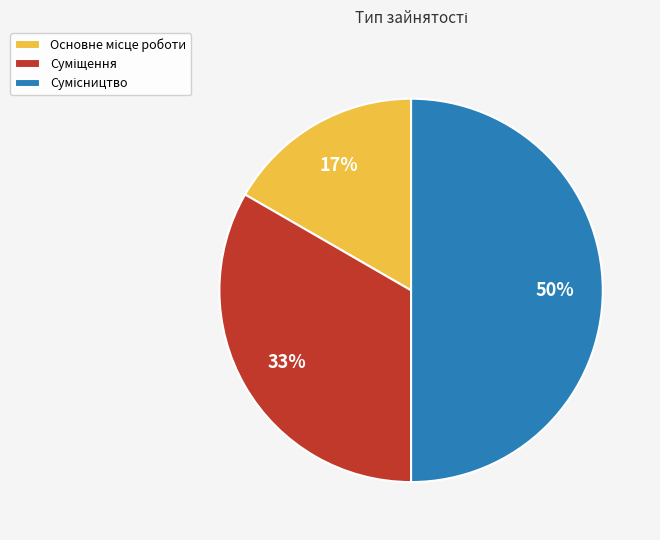

To the nearest percent, what is the average slice percentage?

33%